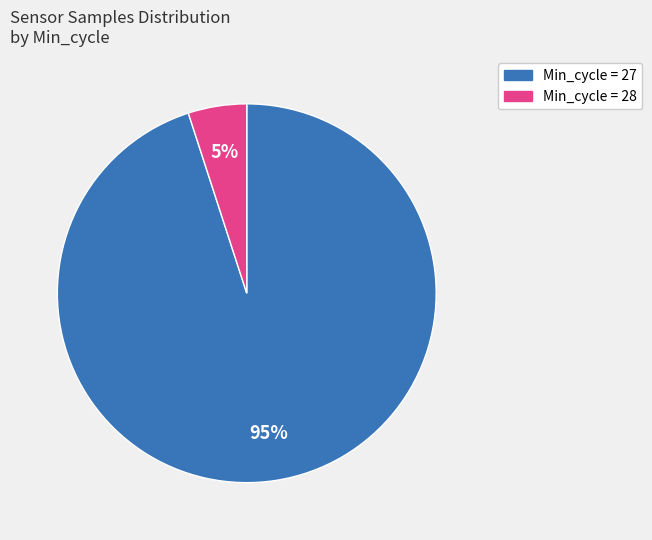

Does any single category account for the majority?

Yes